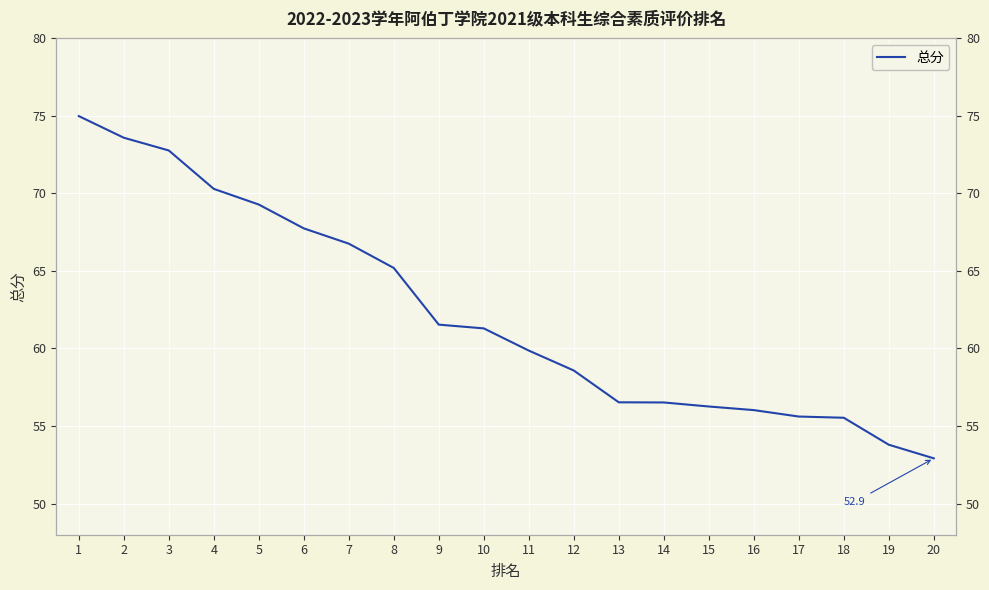

What is the difference between the values at 3 and 1?

2.2